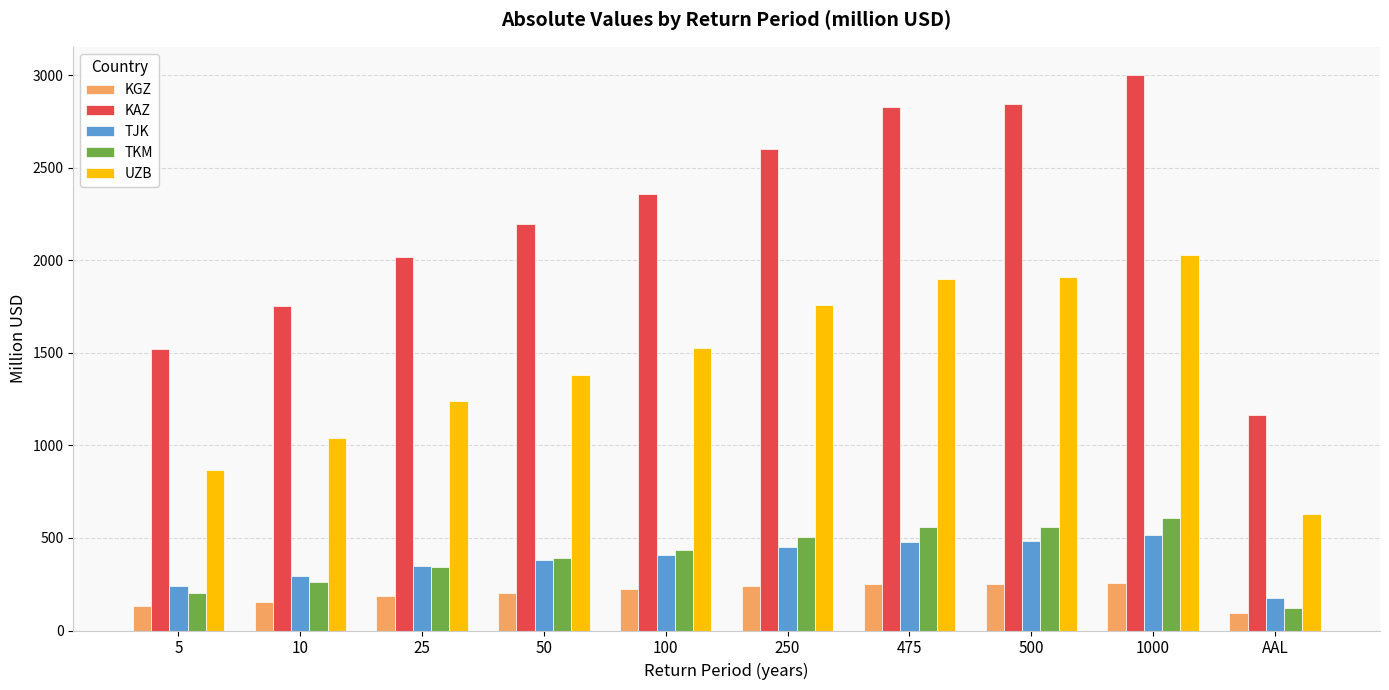

Between 250 and 1000, which series saw the biggest shift?

KAZ